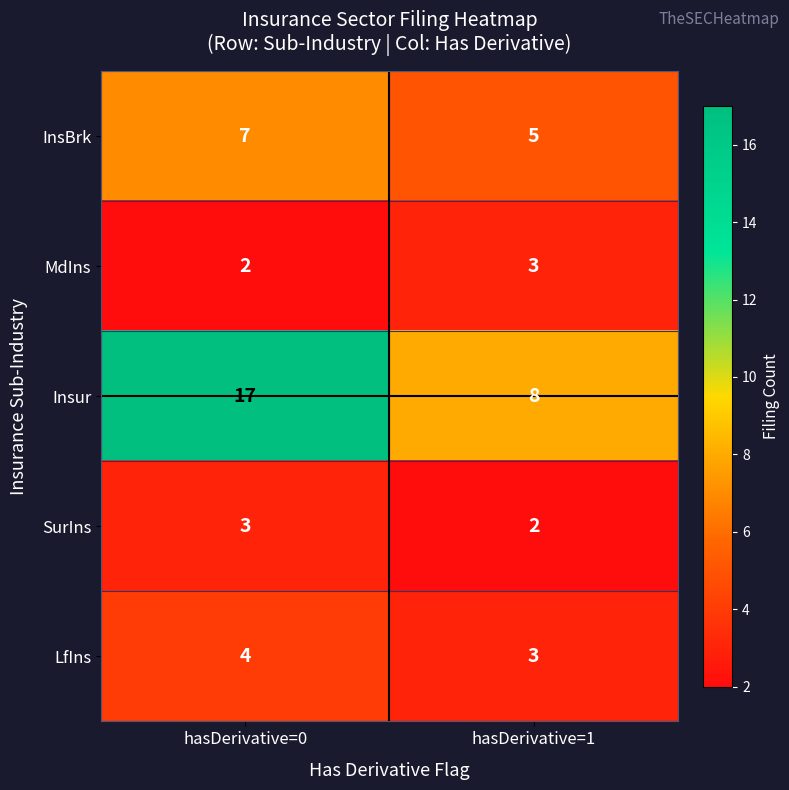

Reading left to right, list all the values displayed in this chart.

InsBrk: hasDerivative=0=7	hasDerivative=1=5
MdIns: hasDerivative=0=2	hasDerivative=1=3
Insur: hasDerivative=0=17	hasDerivative=1=8
SurIns: hasDerivative=0=3	hasDerivative=1=2
LfIns: hasDerivative=0=4	hasDerivative=1=3